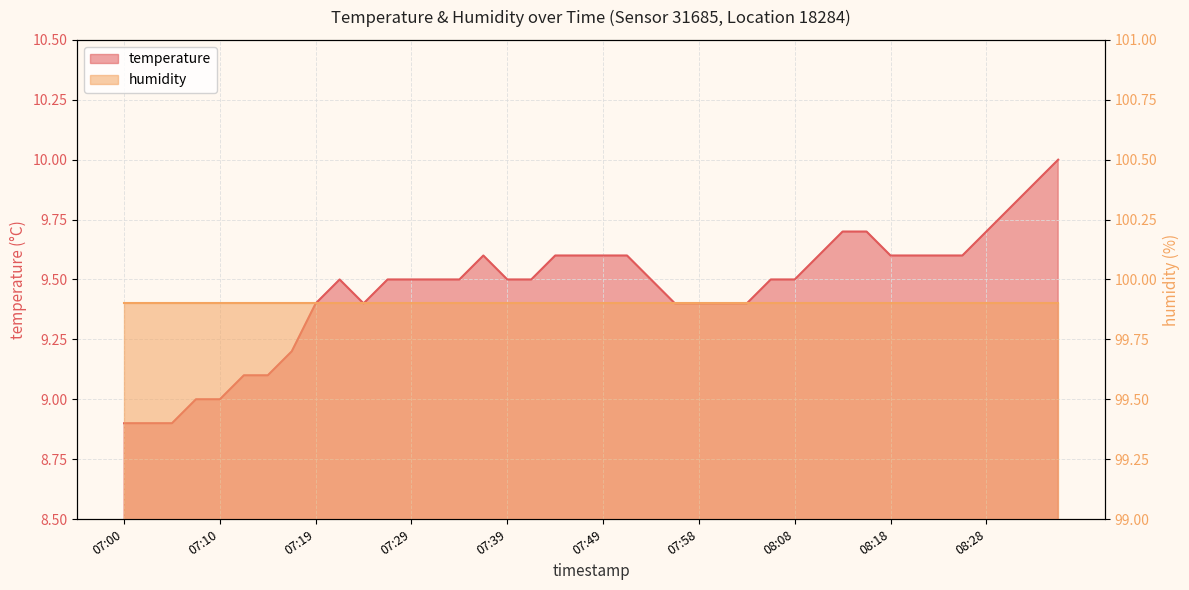

What is the maximum value shown in the chart?

10.0